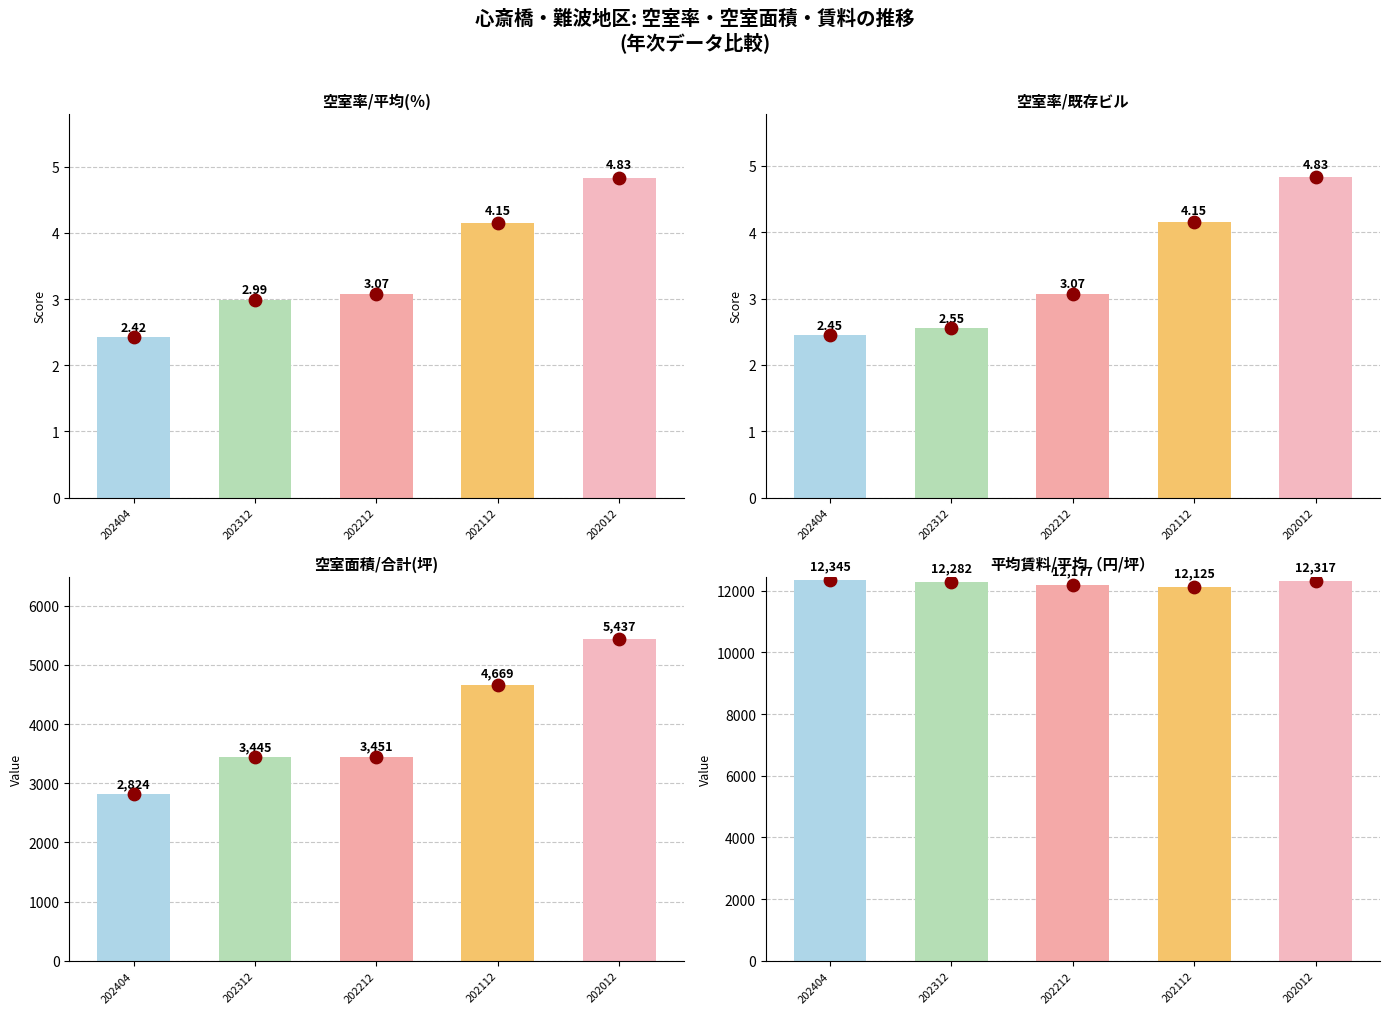

Which series has the widest spread of Y values?

空室面積/合計(坪)